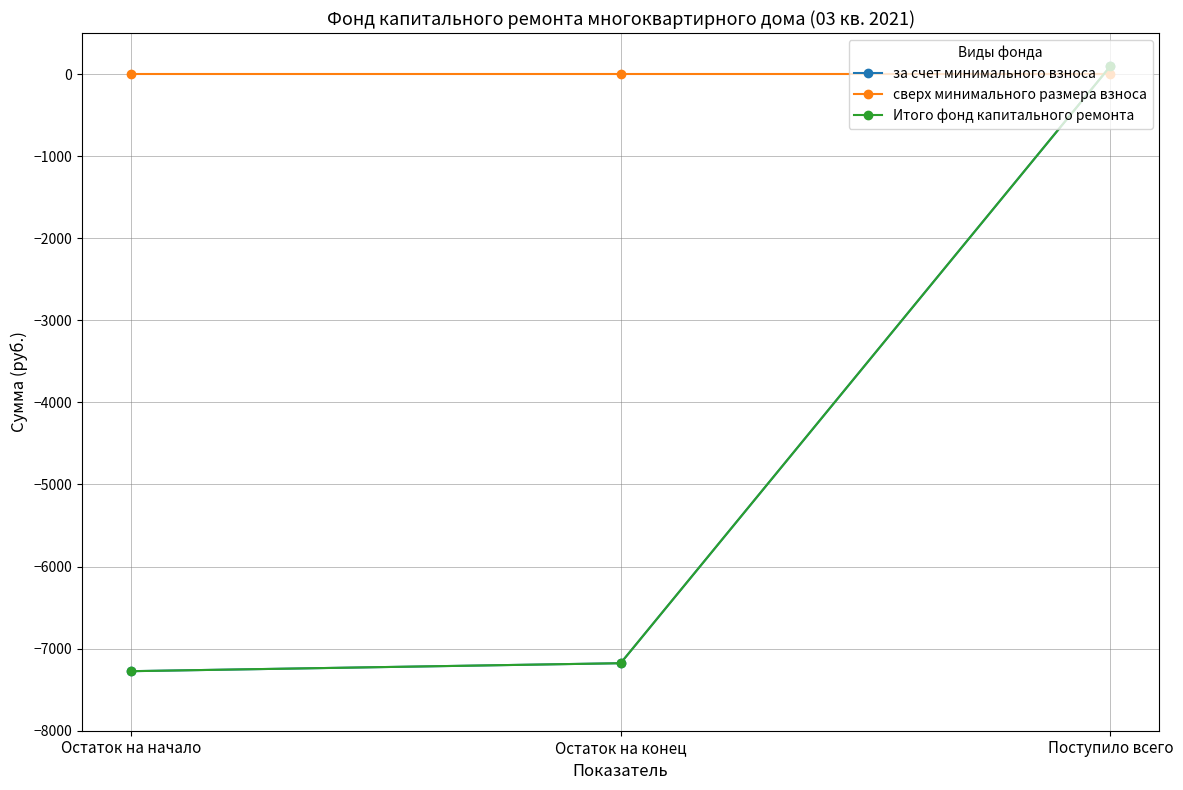

Does the chart have visible grid lines?

Yes